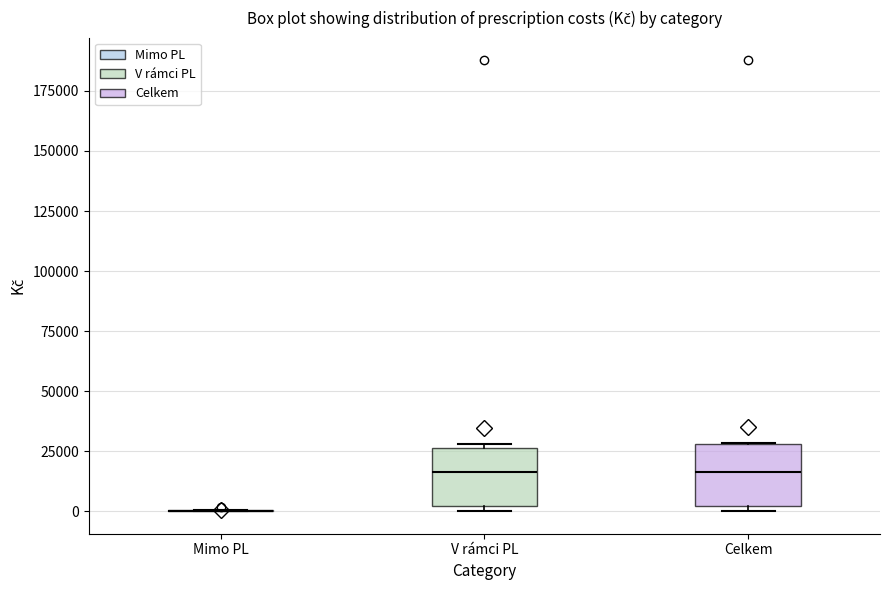

Reading left to right, transcribe this box plot: for each box, give where its median line is, the range the box spans, and where its two whiskers end, as read against the y-axis. The values are not printed on the chart, so give them approximately, as read against the axis.

Mimo PL: box collapsed to a line at 0, whiskers 0 to 0
V rámci PL: median 15000, box 0 to 25000, whiskers 0 (just below the box's lower edge) to 30000
Celkem: median 15000, box 0 to 30000, whiskers 0 (just below the box's lower edge) to 30000